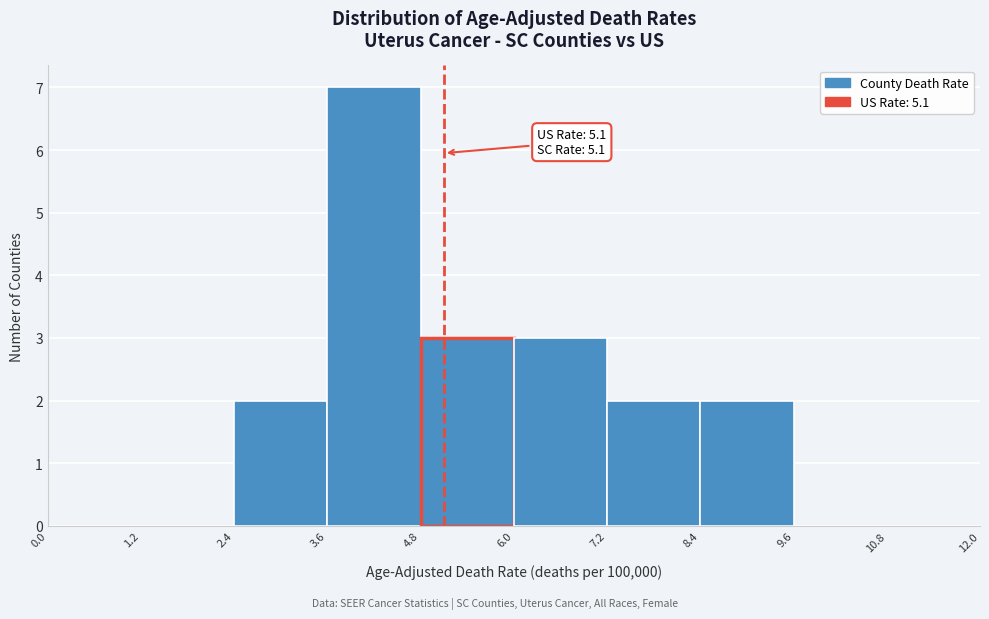

Which range on the x-axis has the tallest bar?

3.6 to 4.8